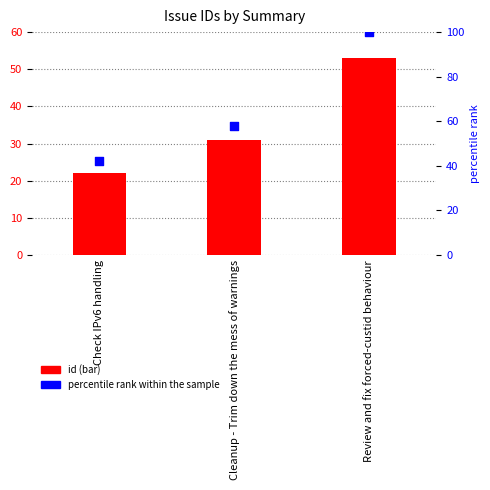

Which series has the largest total across all categories?

percentile rank within the sample